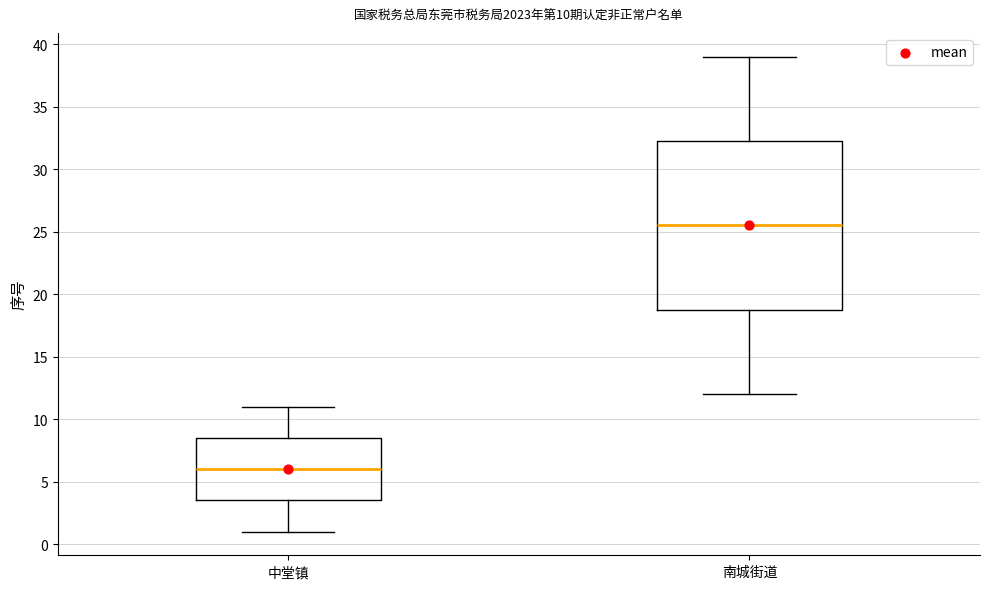

Which box has the highest median line?

南城街道